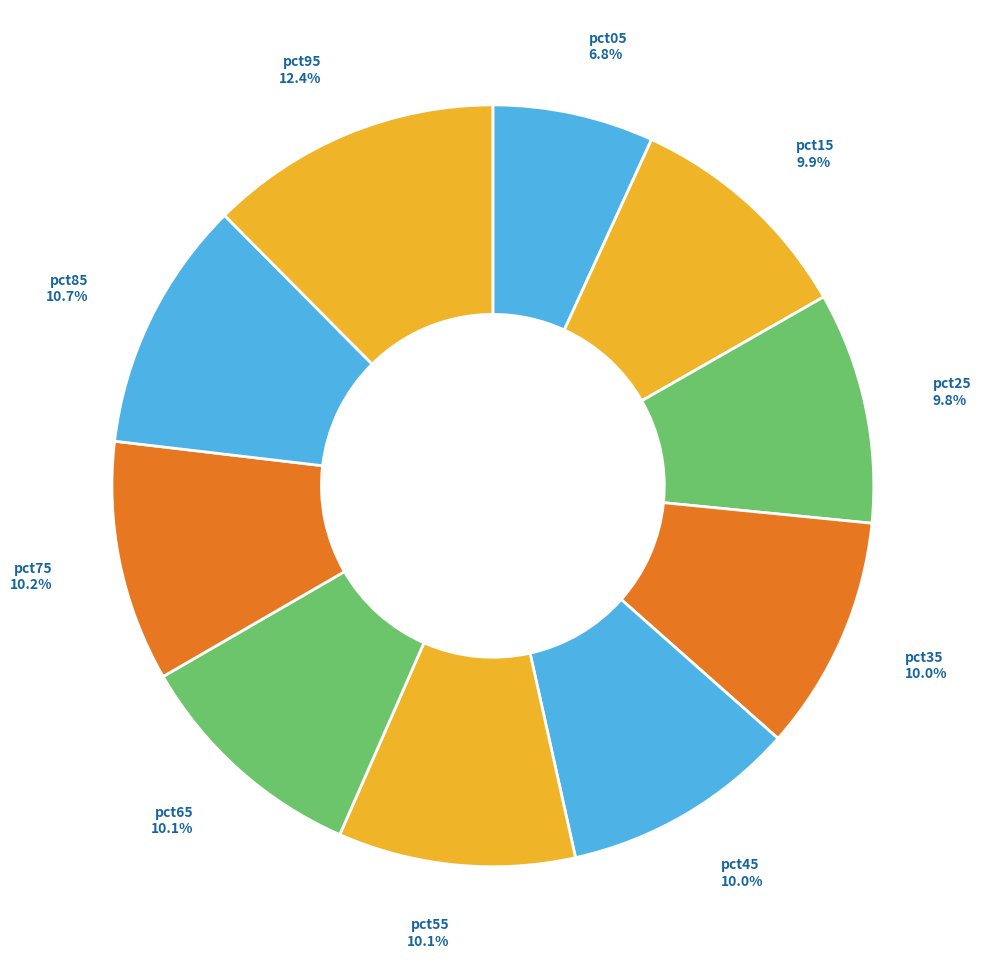

What is the ratio of the value at pct65 to the value at pct85?

0.9